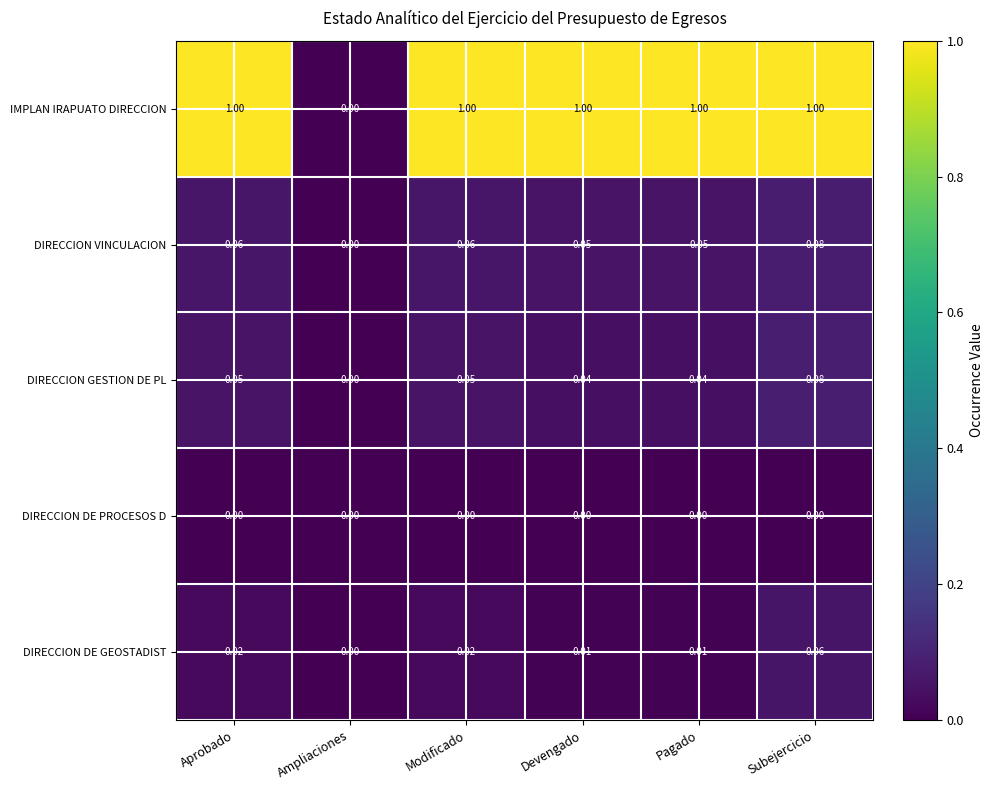

Rank the series at Devengado from highest to lowest value.

IMPLAN IRAPUATO DIRECCION, DIRECCION VINCULACION, DIRECCION GESTION DE PL, DIRECCION DE GEOSTADIST, DIRECCION DE PROCESOS D